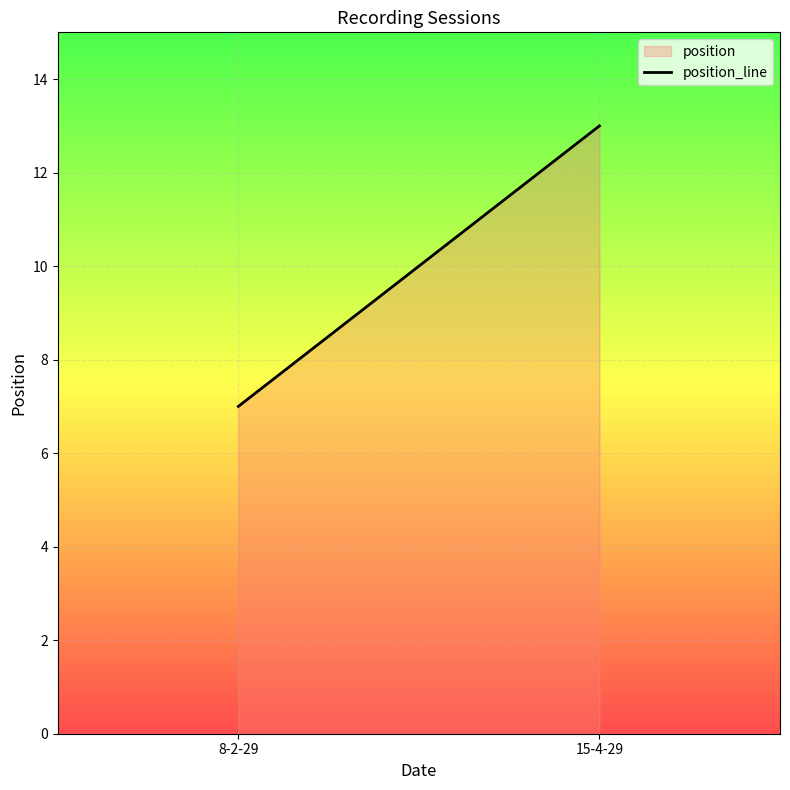

How many lines are shown in the chart?

1